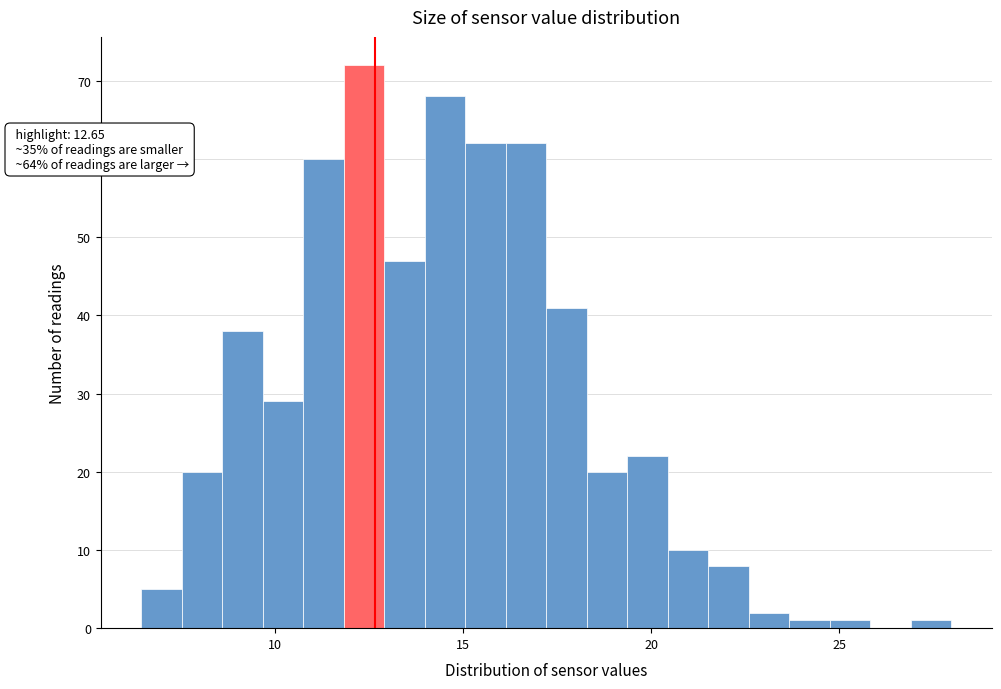

Around what value on the x-axis is the tallest bar? Give the approximate position of its centre, as read against the axis.

12.5